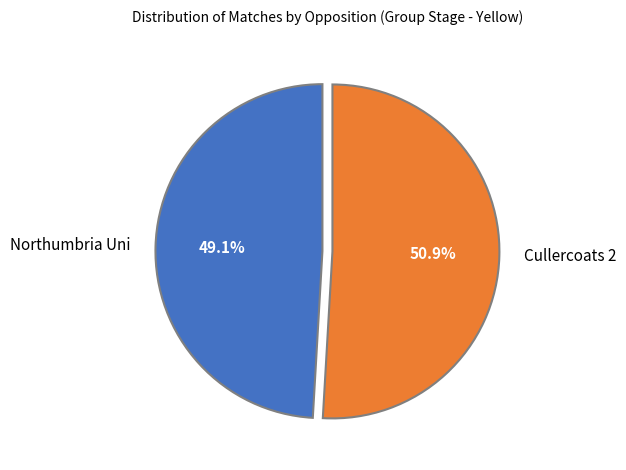

To the nearest percent, what is the difference between the largest and smallest slice percentages?

2%